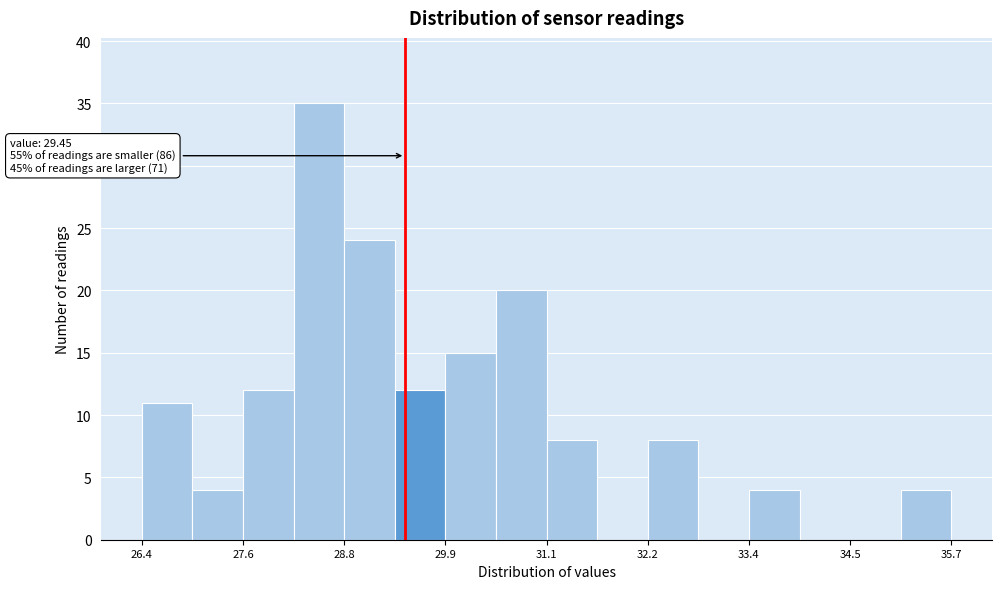

Read against the x-axis, roughly where is the centre of the tallest bar?

28.4